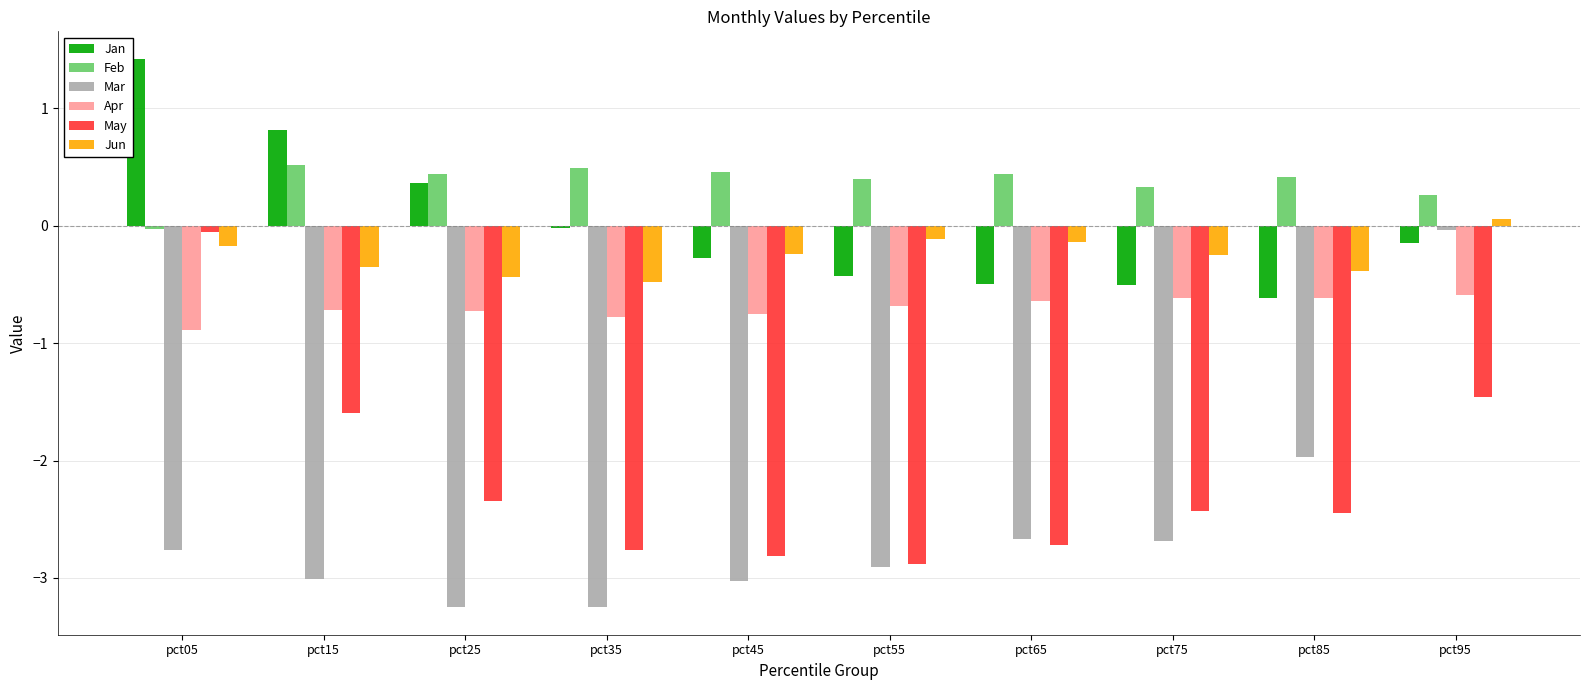

What is the sum of all Feb values?

3.7